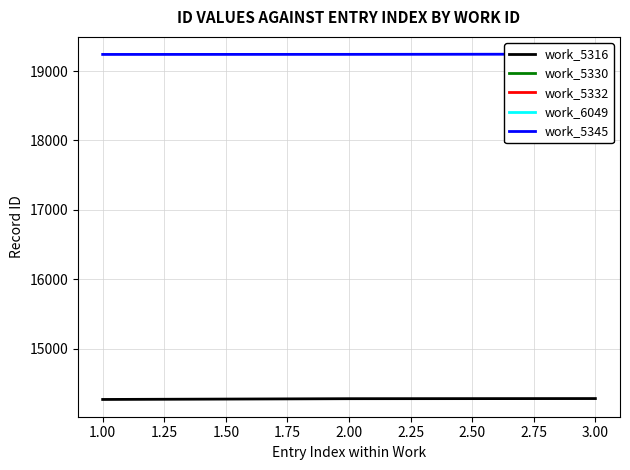

The value of work_5316 at 1.00 is 4536. True or false?

False